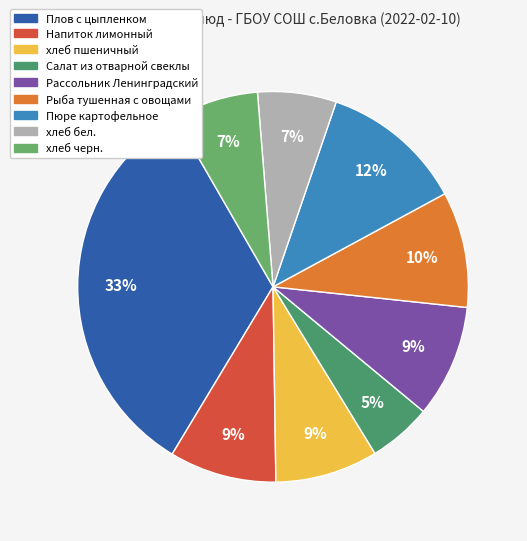

What is the total percentage of Рассольник Ленинградский and хлеб черн.?

16.4%